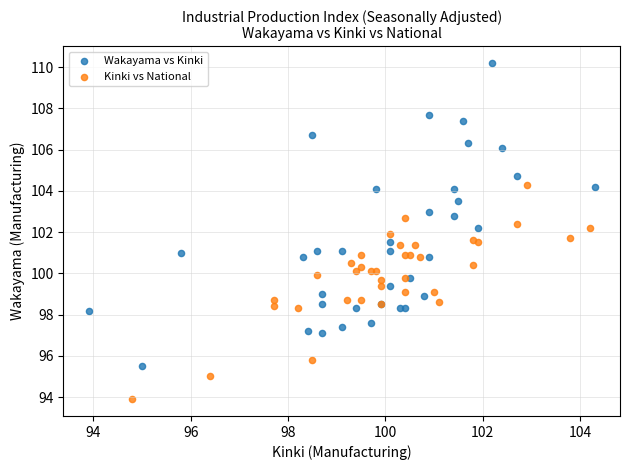

Which series contains the lowest Y value?

Kinki vs National